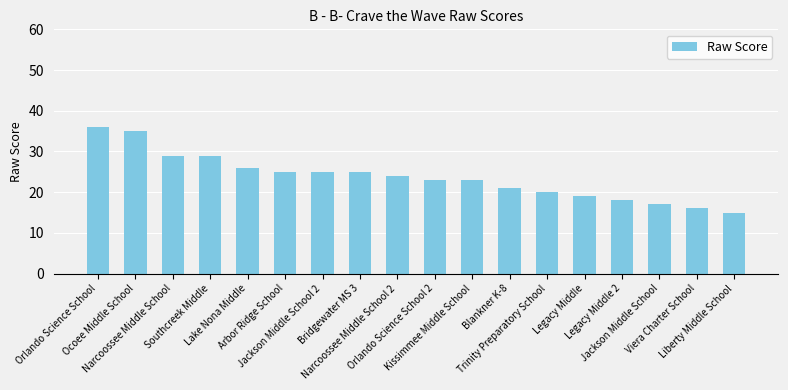

What is the approximate value at Legacy Middle?

19